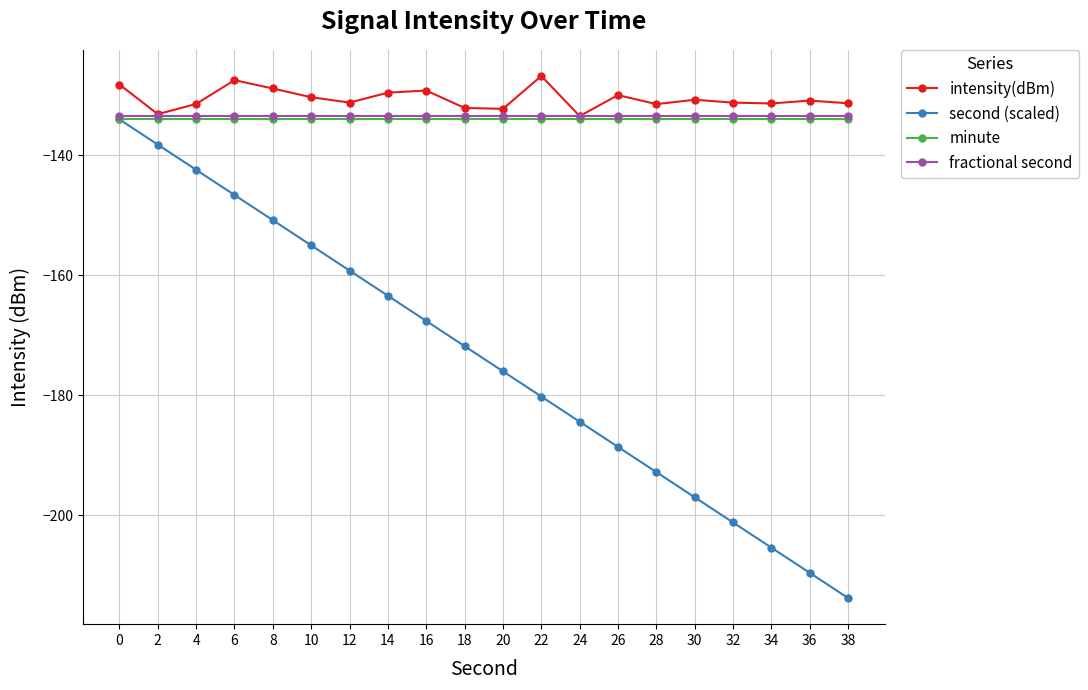

What is the minimum value for fractional second?

-133.5